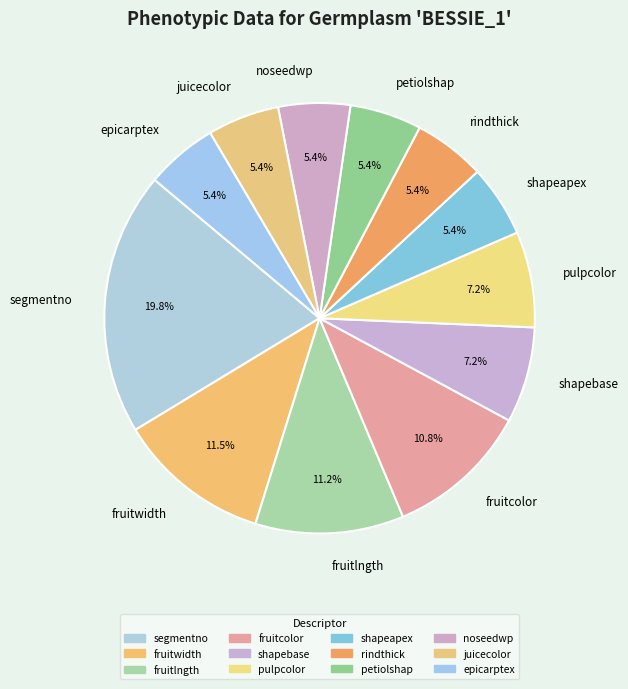

How much of the chart is everything except fruitcolor?

89.2%